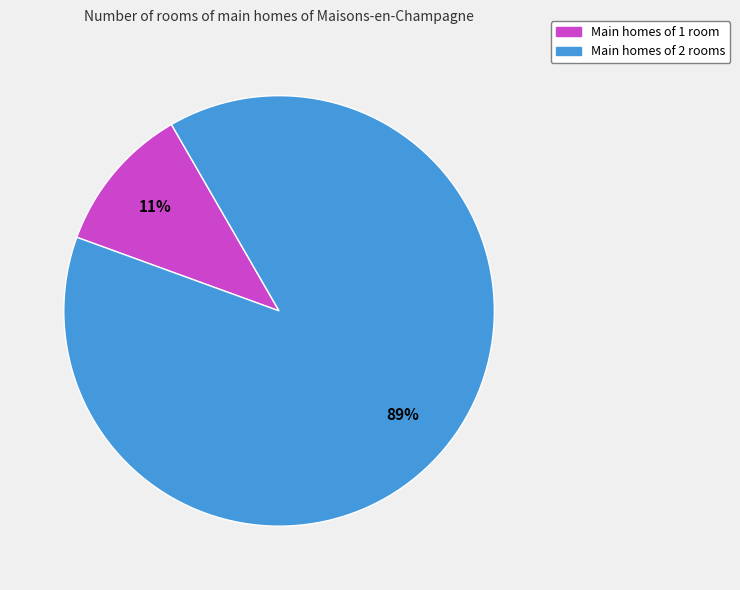

To the nearest percent, what is the average slice percentage?

50%